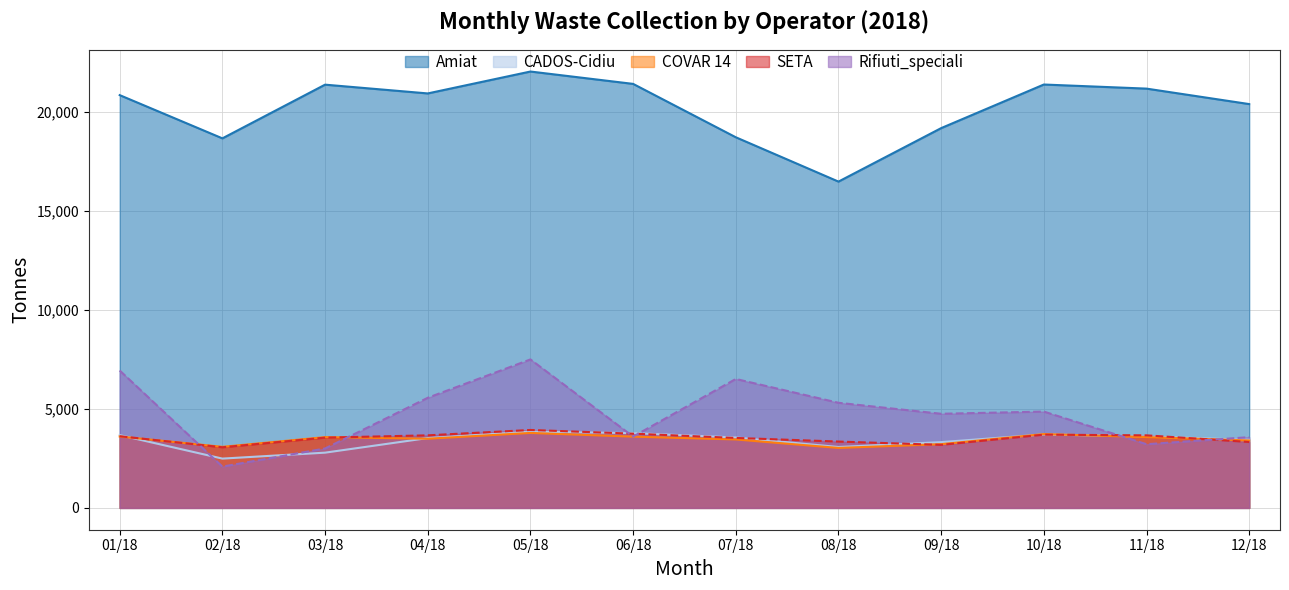

Reading left to right, what are all the values shown in this chart?

Amiat: 20847	18664	21376	20933	22039	21415	18719	16480	19181	21383	21176	20395
CADOS-Cidiu: 3676	2490	2790	3527	3851	3777	3556	3076	3322	3711	3605	3441
COVAR 14: 3606	3085	3576	3494	3786	3599	3457	3029	3219	3729	3577	3406
SETA: 3620	3062	3549	3665	3936	3750	3534	3351	3184	3700	3664	3329
Rifiuti_speciali: 6938	2086	3000	5561	7499	3603	6512	5309	4754	4865	3217	3572